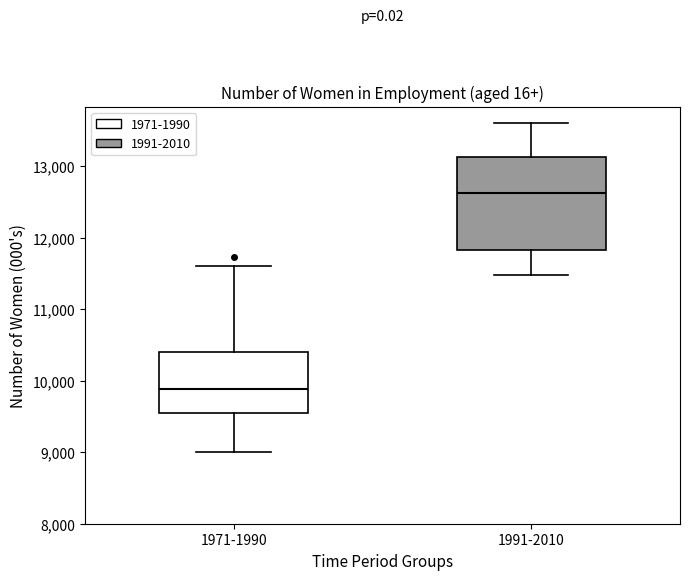

Where does the upper whisker of the box for 1971-1990 end on the y-axis? The values are not printed on the chart, so give them approximately, as read against the axis.

11600